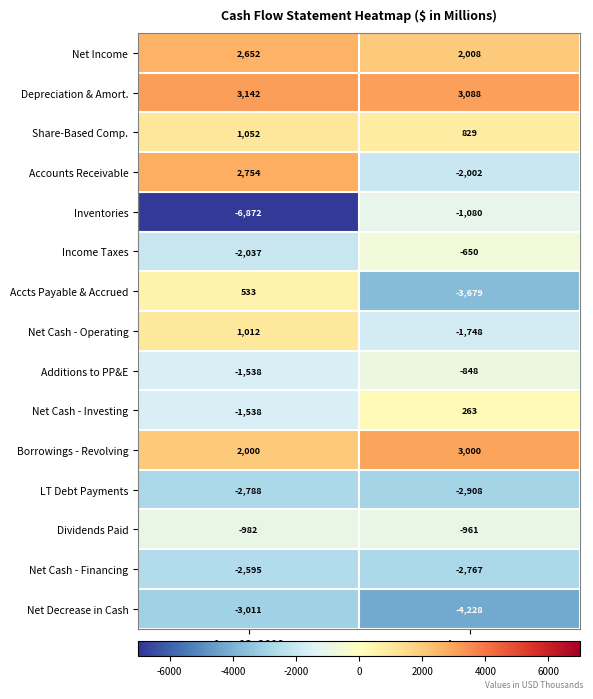

What is the difference between the maximum and minimum values in the Inventories series?

5792